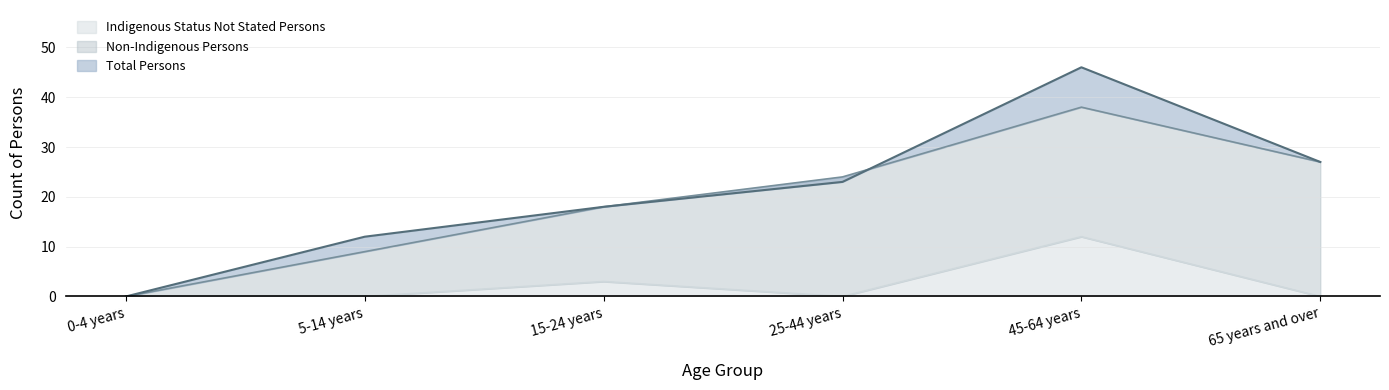

The Non-Indigenous Persons series shows 31 at 15-24 years. True or false?

False